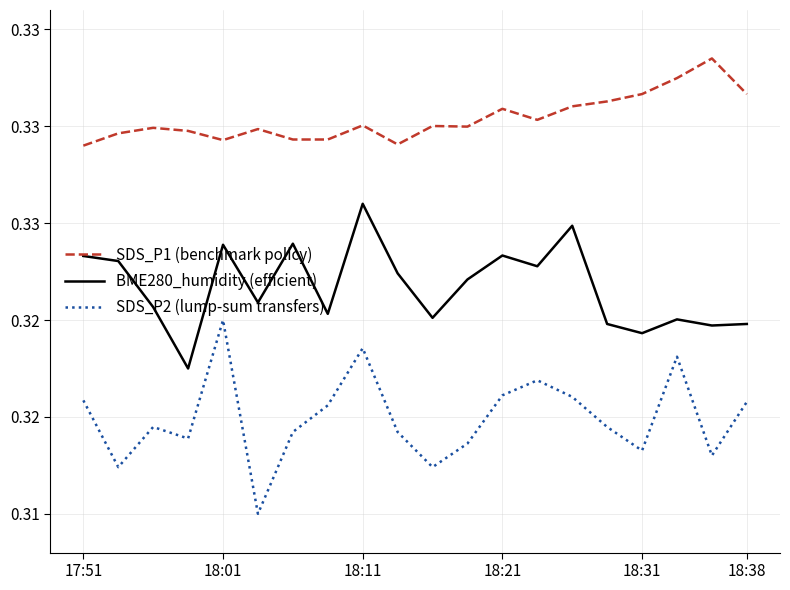

Reading left to right, transcribe all the data shown in this chart.

SDS_P1 (benchmark policy): 0.3	0.3	0.3	0.3	0.3	0.3	0.3	0.3	0.3	0.3	0.3	0.3	0.3	0.3	0.3	0.3	0.3	0.3	0.3	0.3
BME280_humidity (efficient): 0.3	0.3	0.3	0.3	0.3	0.3	0.3	0.3	0.3	0.3	0.3	0.3	0.3	0.3	0.3	0.3	0.3	0.3	0.3	0.3
SDS_P2 (lump-sum transfers): 0.3	0.3	0.3	0.3	0.3	0.3	0.3	0.3	0.3	0.3	0.3	0.3	0.3	0.3	0.3	0.3	0.3	0.3	0.3	0.3